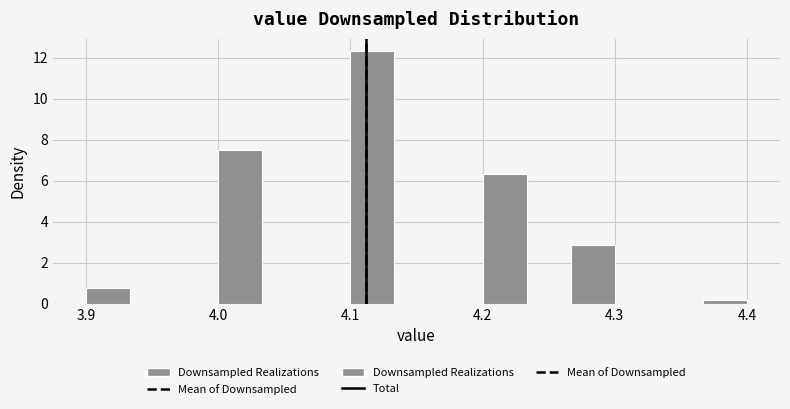

Around what value on the x-axis is the tallest bar? Give the approximate position of its centre, as read against the axis.

4.12